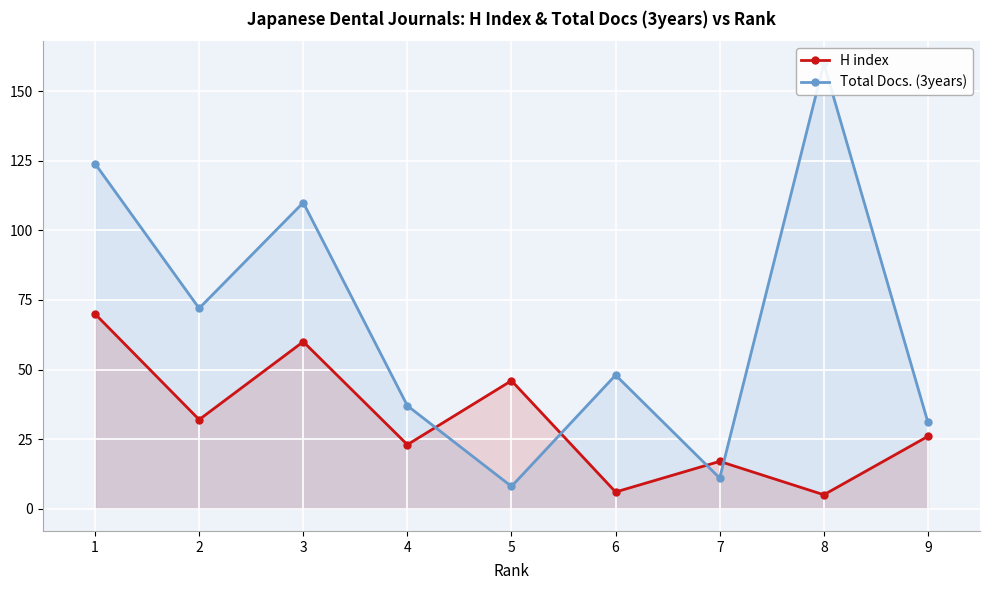

What is the value of the Total Docs. (3years) point at the 2nd from the left?

72